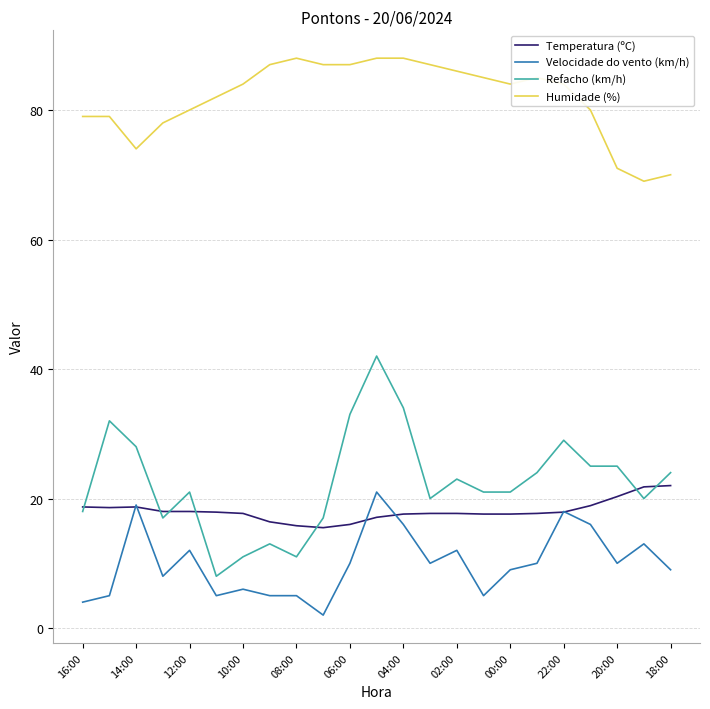

Which series has the largest range (max minus min)?

Refacho (km/h)